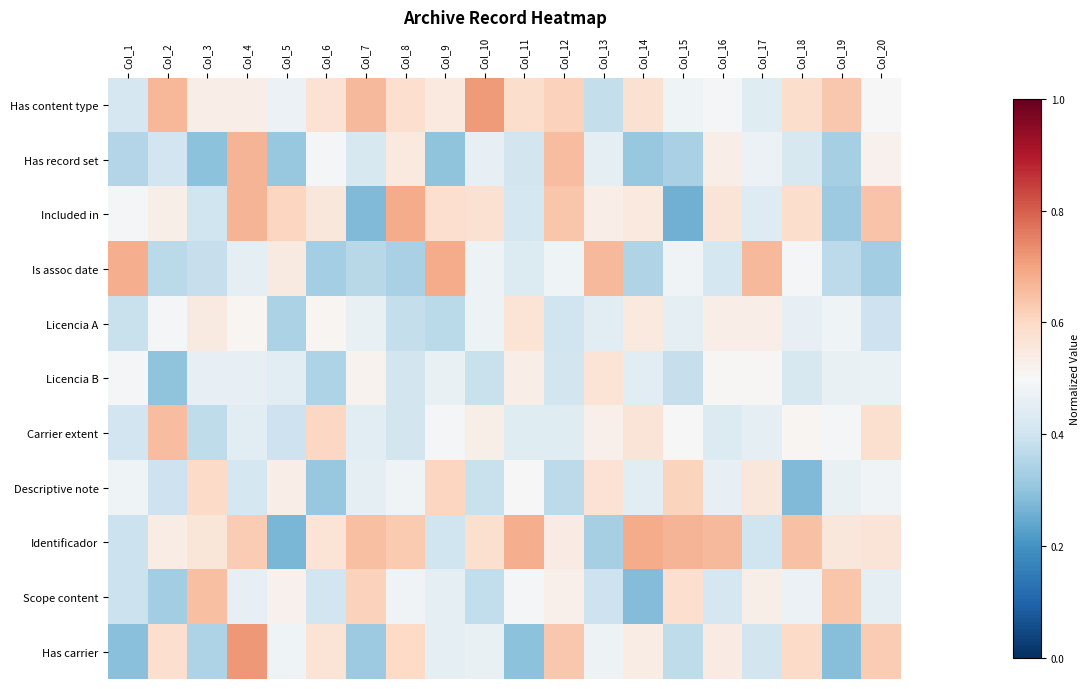

Reading left to right, what are all the values shown in this chart?

Has content type: Col_1=0.4	Col_2=0.7	Col_3=0.5	Col_4=0.5	Col_5=0.5	Col_6=0.6	Col_7=0.7	Col_8=0.6	Col_9=0.6	Col_10=0.7	Col_11=0.6	Col_12=0.6	Col_13=0.4	Col_14=0.6	Col_15=0.5	Col_16=0.5	Col_17=0.4	Col_18=0.6	Col_19=0.6	Col_20=0.5
Has record set: Col_1=0.4	Col_2=0.4	Col_3=0.3	Col_4=0.7	Col_5=0.3	Col_6=0.5	Col_7=0.4	Col_8=0.5	Col_9=0.3	Col_10=0.5	Col_11=0.4	Col_12=0.7	Col_13=0.5	Col_14=0.3	Col_15=0.3	Col_16=0.5	Col_17=0.5	Col_18=0.4	Col_19=0.3	Col_20=0.5
Included in: Col_1=0.5	Col_2=0.5	Col_3=0.4	Col_4=0.7	Col_5=0.6	Col_6=0.6	Col_7=0.3	Col_8=0.7	Col_9=0.6	Col_10=0.6	Col_11=0.4	Col_12=0.6	Col_13=0.5	Col_14=0.5	Col_15=0.3	Col_16=0.6	Col_17=0.4	Col_18=0.6	Col_19=0.3	Col_20=0.6
Is assoc date: Col_1=0.7	Col_2=0.4	Col_3=0.4	Col_4=0.5	Col_5=0.5	Col_6=0.3	Col_7=0.4	Col_8=0.3	Col_9=0.7	Col_10=0.5	Col_11=0.4	Col_12=0.5	Col_13=0.7	Col_14=0.4	Col_15=0.5	Col_16=0.4	Col_17=0.7	Col_18=0.5	Col_19=0.4	Col_20=0.3
Licencia A: Col_1=0.4	Col_2=0.5	Col_3=0.5	Col_4=0.5	Col_5=0.3	Col_6=0.5	Col_7=0.5	Col_8=0.4	Col_9=0.4	Col_10=0.5	Col_11=0.6	Col_12=0.4	Col_13=0.4	Col_14=0.5	Col_15=0.5	Col_16=0.5	Col_17=0.5	Col_18=0.5	Col_19=0.5	Col_20=0.4
Licencia B: Col_1=0.5	Col_2=0.3	Col_3=0.5	Col_4=0.5	Col_5=0.4	Col_6=0.3	Col_7=0.5	Col_8=0.4	Col_9=0.5	Col_10=0.4	Col_11=0.5	Col_12=0.4	Col_13=0.6	Col_14=0.4	Col_15=0.4	Col_16=0.5	Col_17=0.5	Col_18=0.4	Col_19=0.5	Col_20=0.5
Carrier extent: Col_1=0.4	Col_2=0.7	Col_3=0.4	Col_4=0.4	Col_5=0.4	Col_6=0.6	Col_7=0.4	Col_8=0.4	Col_9=0.5	Col_10=0.5	Col_11=0.4	Col_12=0.4	Col_13=0.5	Col_14=0.6	Col_15=0.5	Col_16=0.4	Col_17=0.5	Col_18=0.5	Col_19=0.5	Col_20=0.6
Descriptive note: Col_1=0.5	Col_2=0.4	Col_3=0.6	Col_4=0.4	Col_5=0.5	Col_6=0.3	Col_7=0.5	Col_8=0.5	Col_9=0.6	Col_10=0.4	Col_11=0.5	Col_12=0.4	Col_13=0.6	Col_14=0.4	Col_15=0.6	Col_16=0.5	Col_17=0.6	Col_18=0.3	Col_19=0.5	Col_20=0.5
Identificador: Col_1=0.4	Col_2=0.5	Col_3=0.6	Col_4=0.6	Col_5=0.3	Col_6=0.6	Col_7=0.6	Col_8=0.6	Col_9=0.4	Col_10=0.6	Col_11=0.7	Col_12=0.5	Col_13=0.3	Col_14=0.7	Col_15=0.7	Col_16=0.7	Col_17=0.4	Col_18=0.6	Col_19=0.6	Col_20=0.6
Scope content: Col_1=0.4	Col_2=0.3	Col_3=0.6	Col_4=0.5	Col_5=0.5	Col_6=0.4	Col_7=0.6	Col_8=0.5	Col_9=0.5	Col_10=0.4	Col_11=0.5	Col_12=0.5	Col_13=0.4	Col_14=0.3	Col_15=0.6	Col_16=0.4	Col_17=0.5	Col_18=0.5	Col_19=0.6	Col_20=0.5
Has carrier: Col_1=0.3	Col_2=0.6	Col_3=0.3	Col_4=0.7	Col_5=0.5	Col_6=0.6	Col_7=0.3	Col_8=0.6	Col_9=0.5	Col_10=0.5	Col_11=0.3	Col_12=0.6	Col_13=0.5	Col_14=0.5	Col_15=0.4	Col_16=0.5	Col_17=0.4	Col_18=0.6	Col_19=0.3	Col_20=0.6